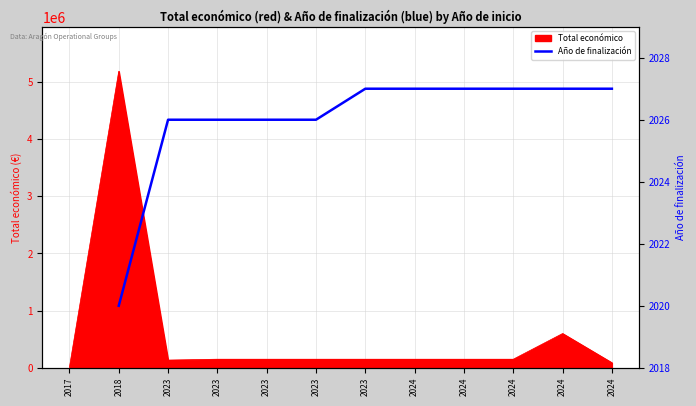

True or false: there are more than 2 points higher than both neighbors.

False